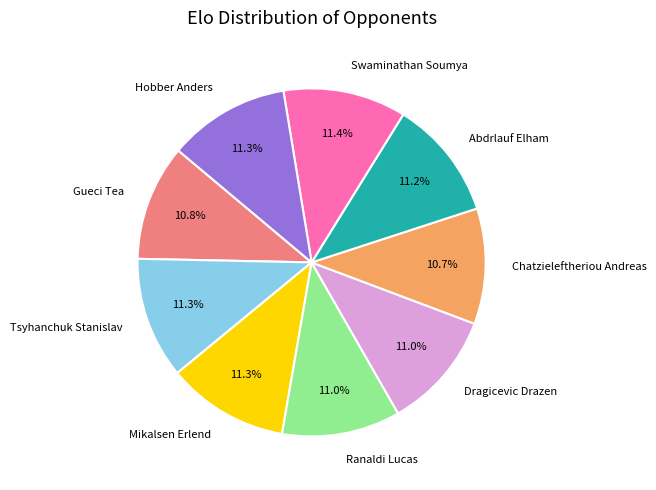

To the nearest percent, what is the average slice percentage?

11%